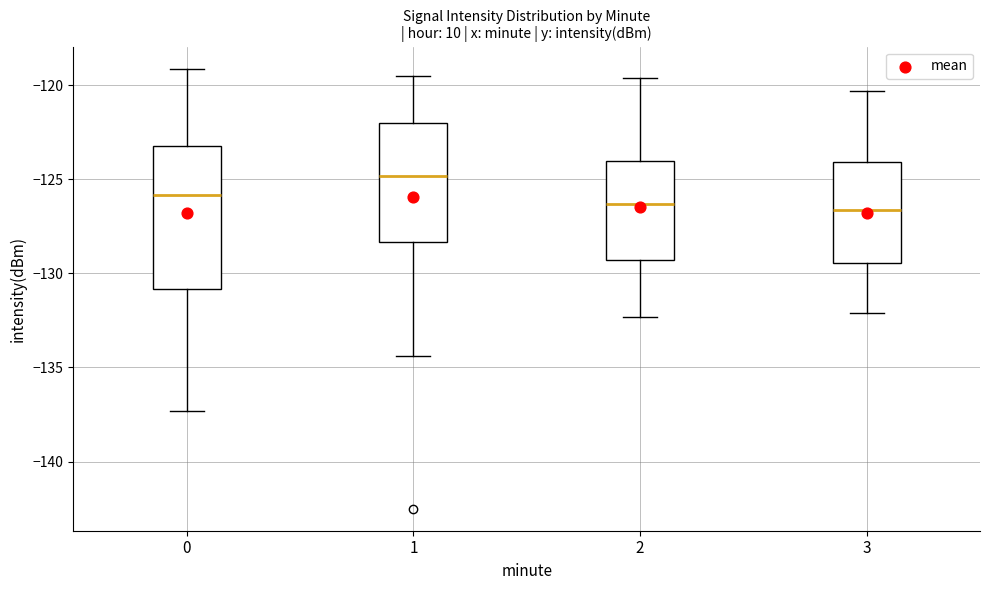

Reading left to right, read every box against the y-axis: the position of its median line, the range the box covers, and the ends of its whiskers. The values are not printed on the chart, so give them approximately, as read against the axis.

0: median -126.0, box -131.0 to -123.0, whiskers -137.5 to -119.0
1: median -125.0, box -128.5 to -122.0, whiskers -134.5 to -119.5
2: median -126.5, box -129.5 to -124.0, whiskers -132.5 to -119.5
3: median -126.5, box -129.5 to -124.0, whiskers -132.0 to -120.5